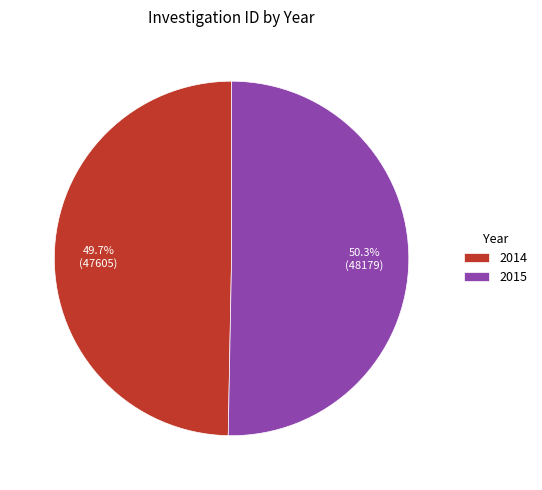

Between 2015 and 2014, which is larger?

2015